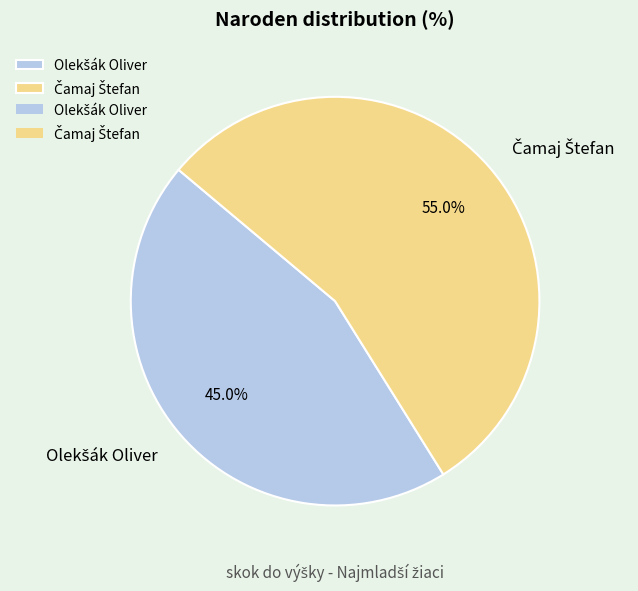

To the nearest percent, what is the difference between the largest and smallest slice percentages?

10%